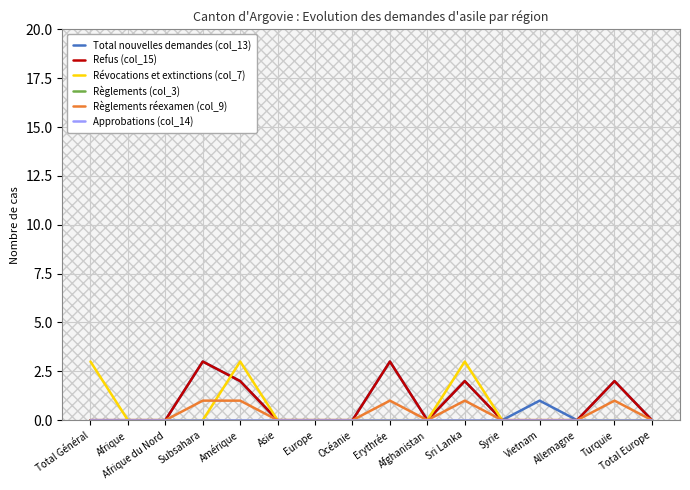

At Afrique, list the series in order from largest to smallest.

Total nouvelles demandes (col_13), Refus (col_15), Révocations et extinctions (col_7), Règlements (col_3), Règlements réexamen (col_9), Approbations (col_14)